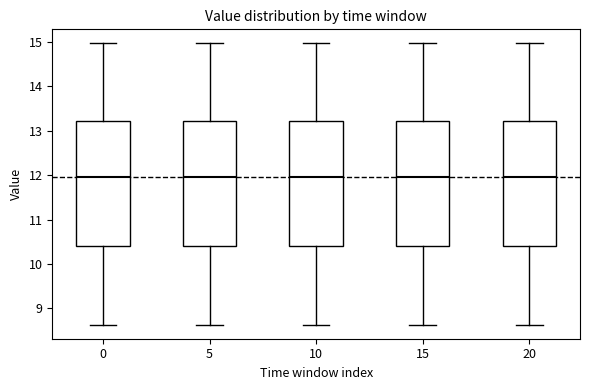

Where does the lower whisker of the box at x = 15 end on the y-axis? The values are not printed on the chart, so give them approximately, as read against the axis.

8.6